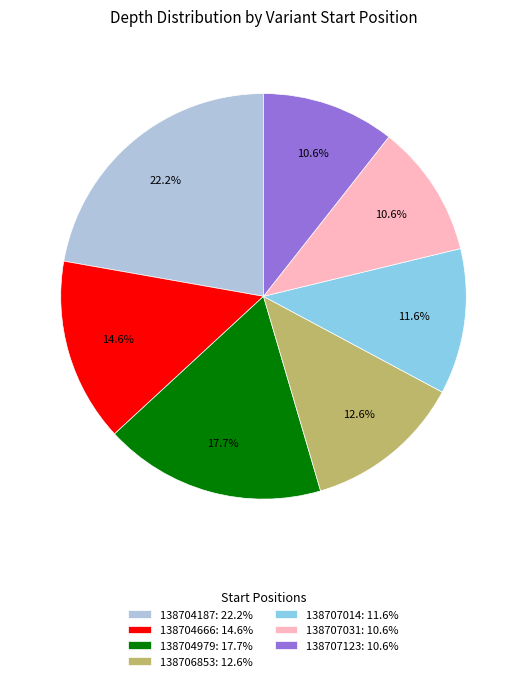

What is the ratio of the value at 138707031: 10.6% to the value at 138706853: 12.6%?

0.8